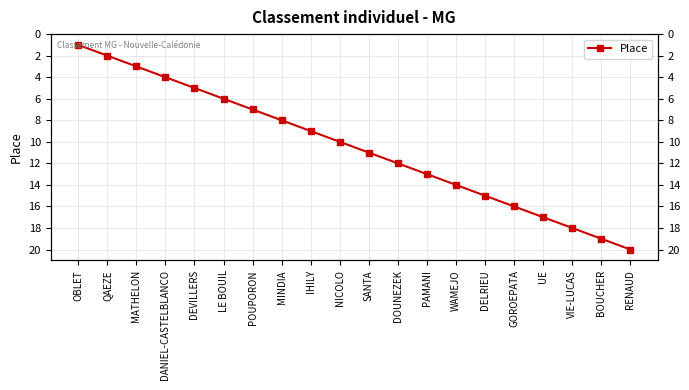

What is the difference between the maximum and minimum values?

19